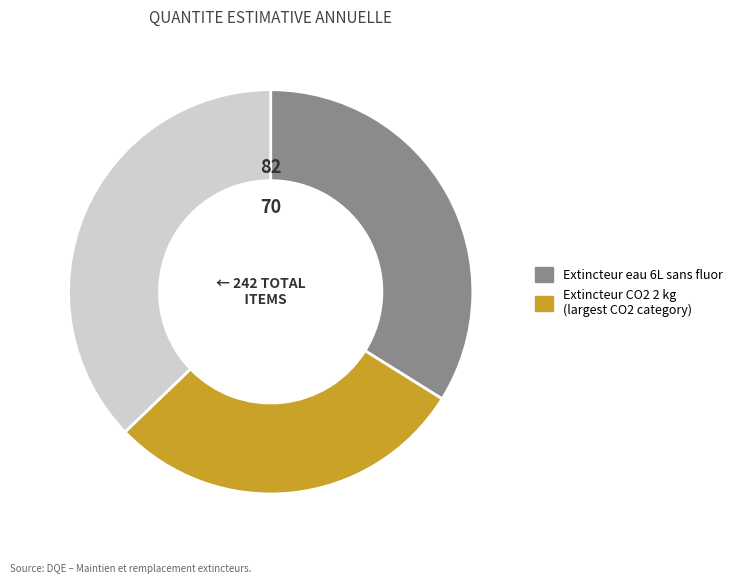

Does any single category account for the majority?

No